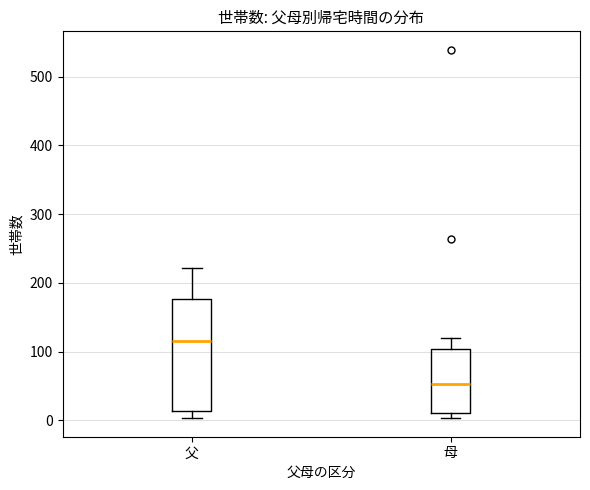

Which box's median line is the highest?

父